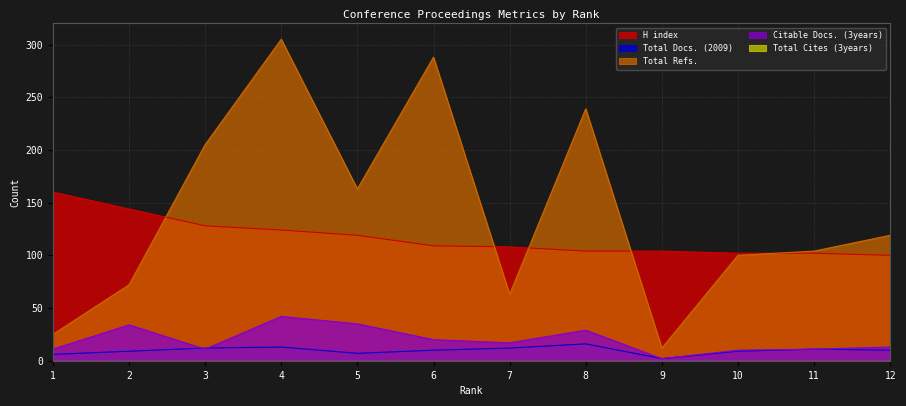

Where is the first local maximum for Citable Docs. (3years)?

2